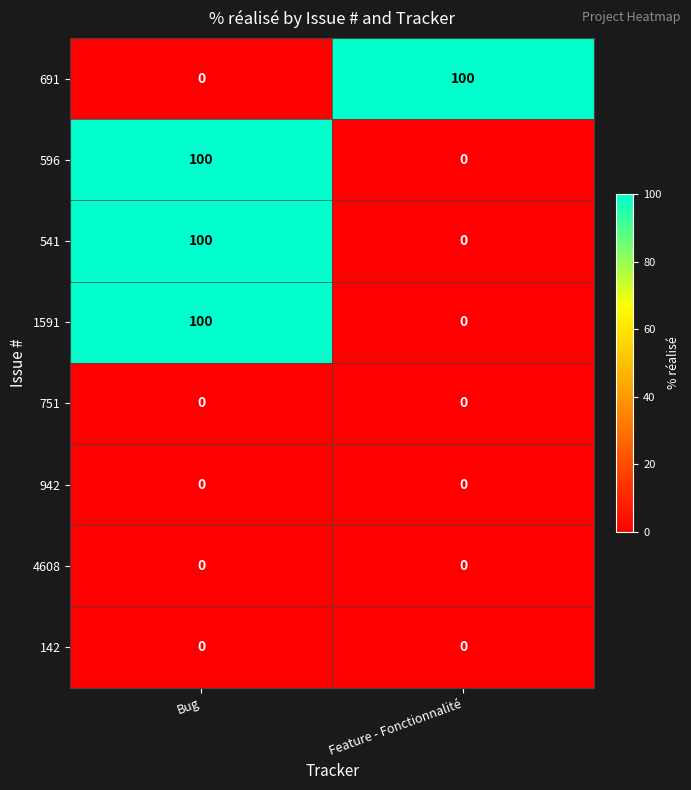

Reading left to right, what are all the values shown in this chart?

691: 0	100
596: 100	0
541: 100	0
1591: 100	0
751: 0	0
942: 0	0
4608: 0	0
142: 0	0